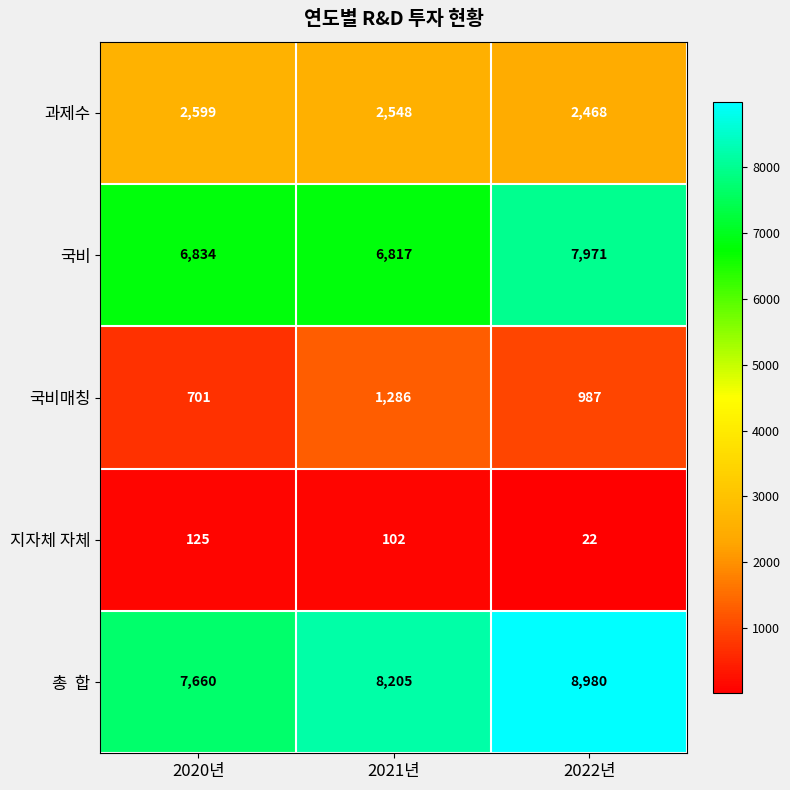

At how many categories does at least one series exceed 5554?

3